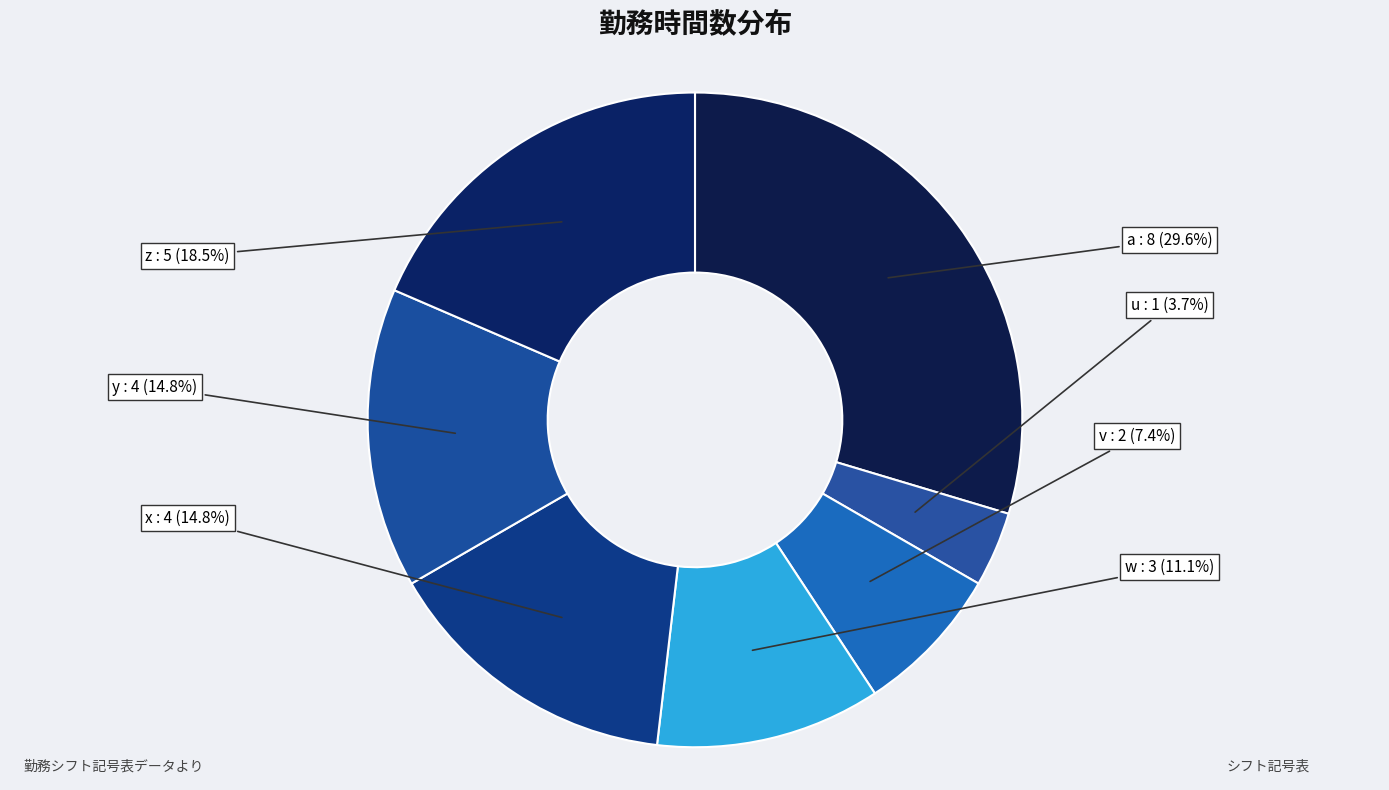

Is there any slice that represents more than half of the pie?

No